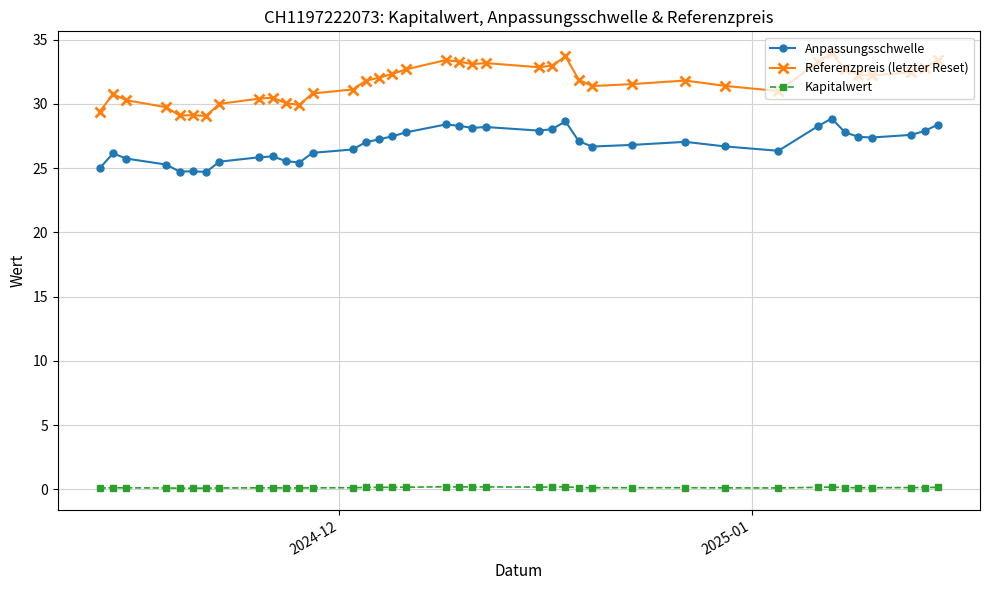

True or false: Referenzpreis (letzter Reset) has more than 0 interior local peaks.

True